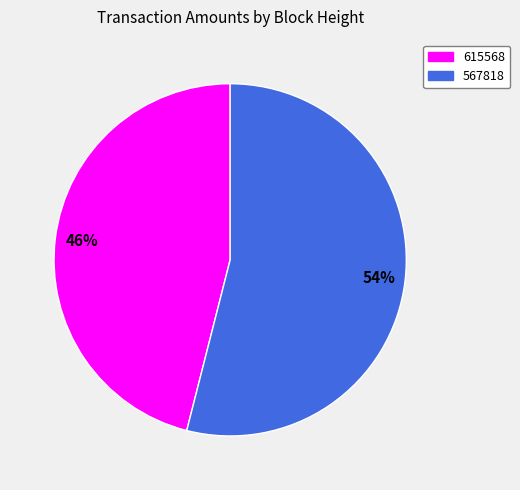

To the nearest percent, what portion does 567818 represent?

54%